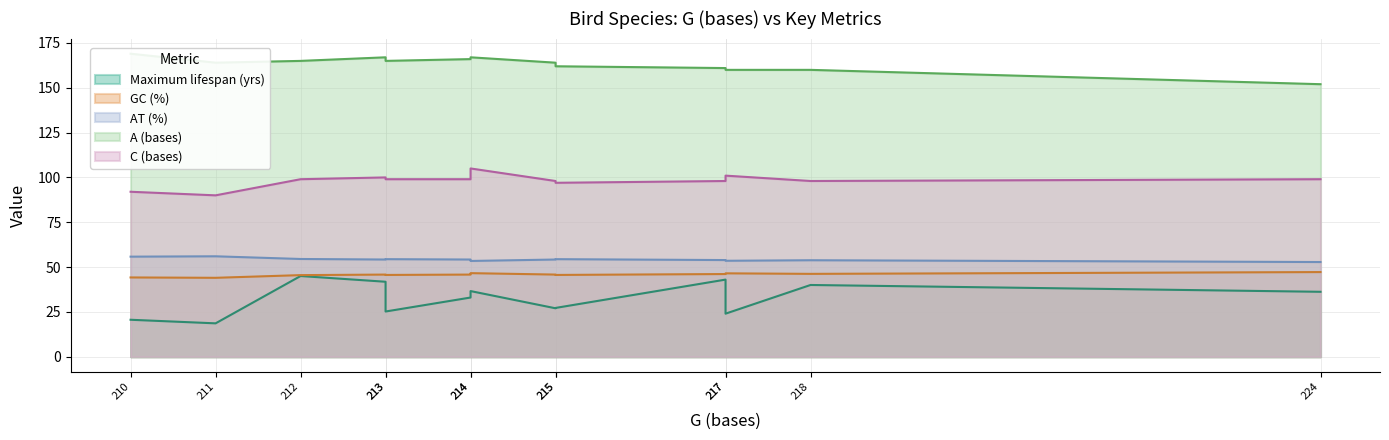

Which series has the widest spread of values?

Maximum lifespan (yrs)